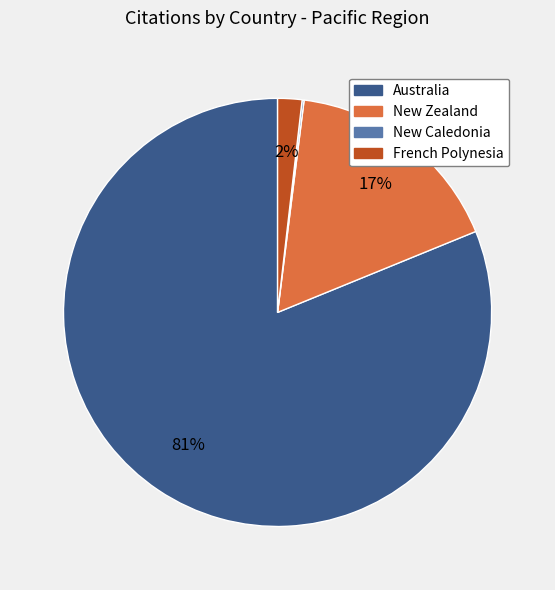

Which category has the biggest portion of the pie?

Australia